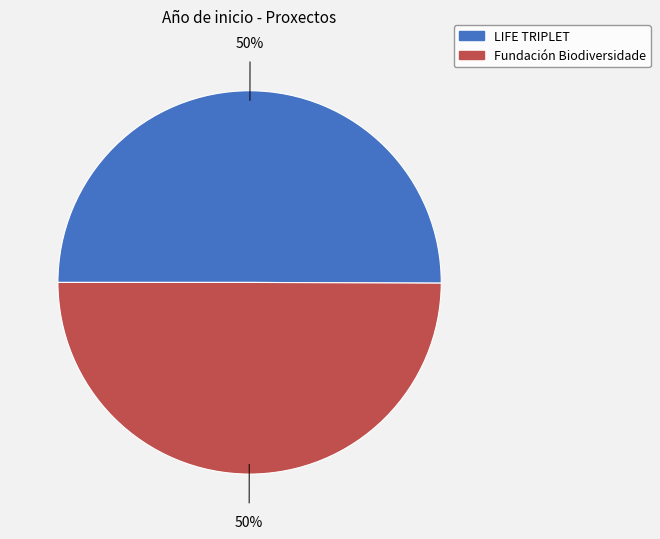

Is the sum of Fundación Biodiversidade and LIFE TRIPLET greater than half?

Yes